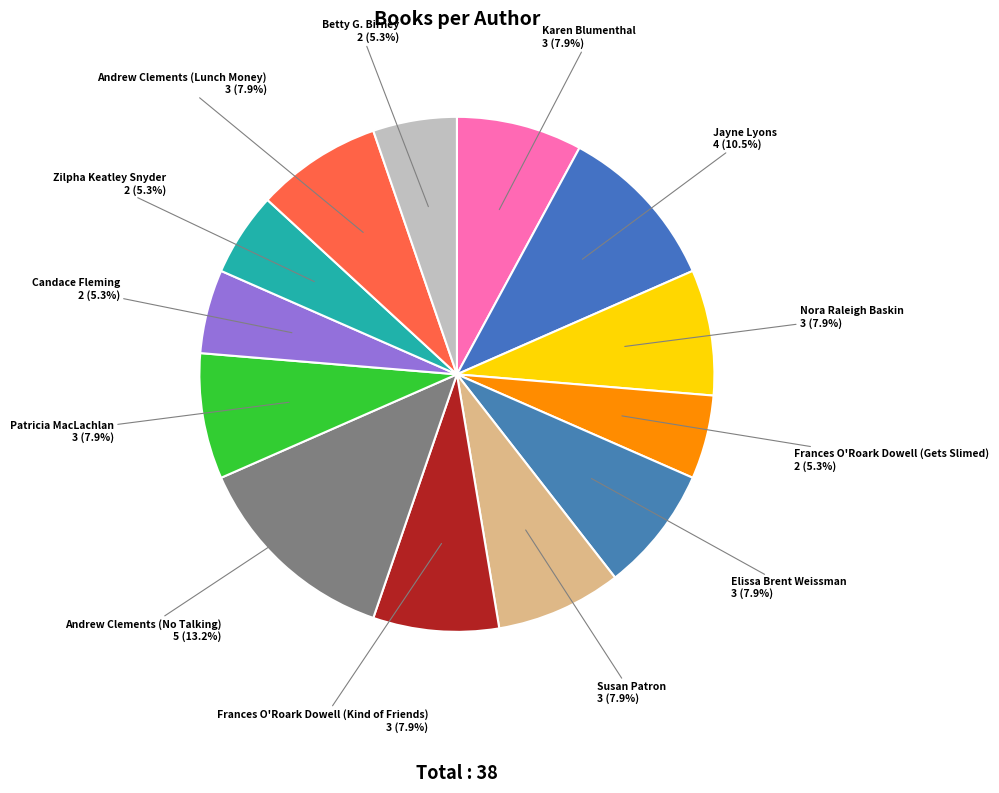

To the nearest percent, what is the average slice percentage?

8%